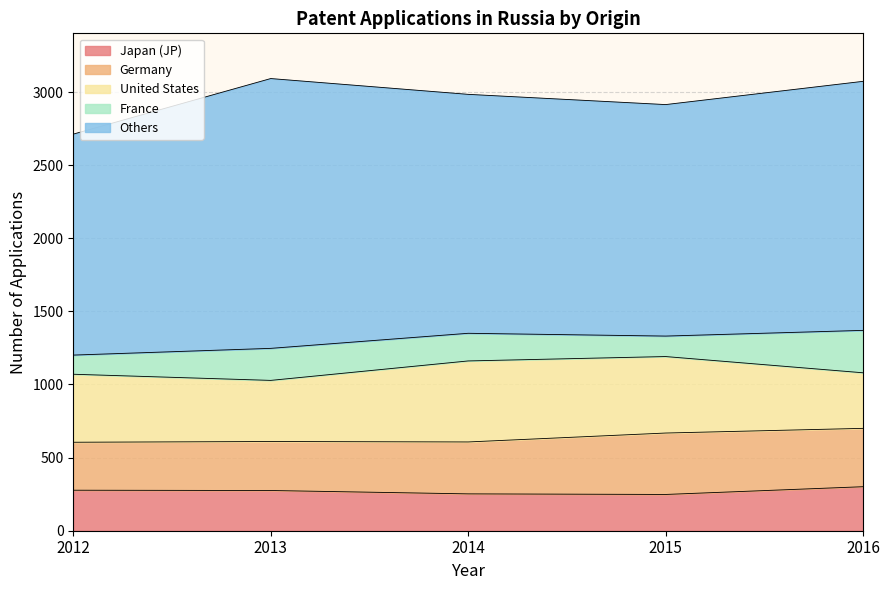

Which series changed the most between 2014 and 2015?

Germany